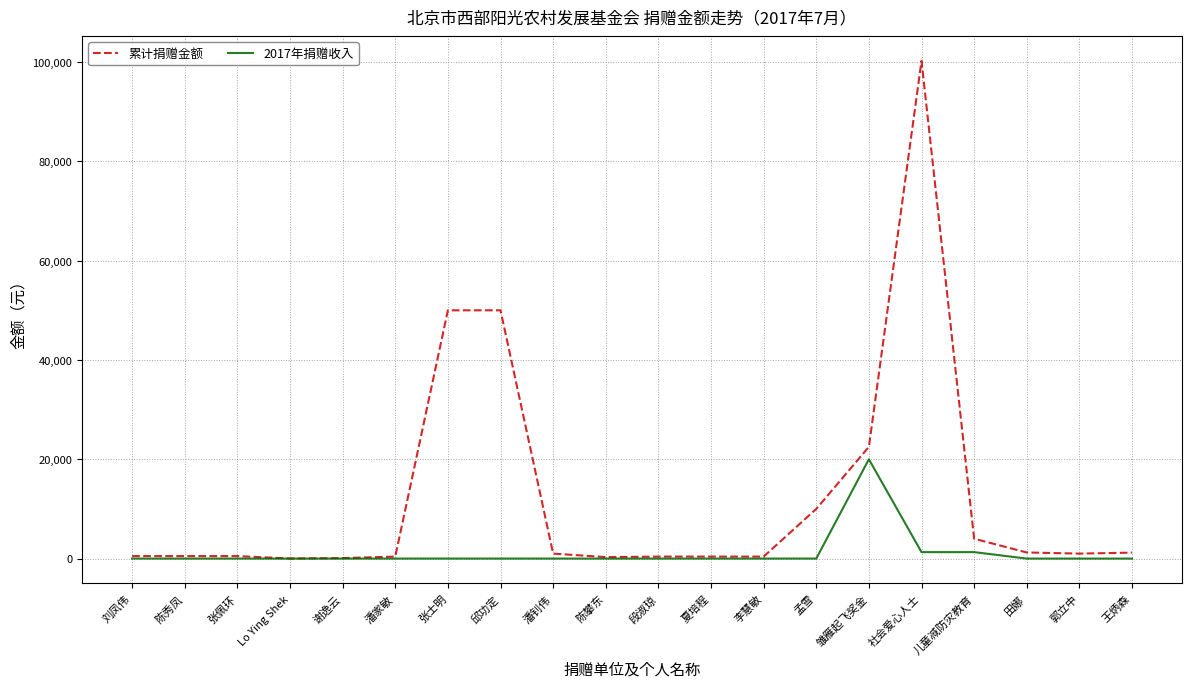

Which series has the widest spread of values?

累计捐赠金额